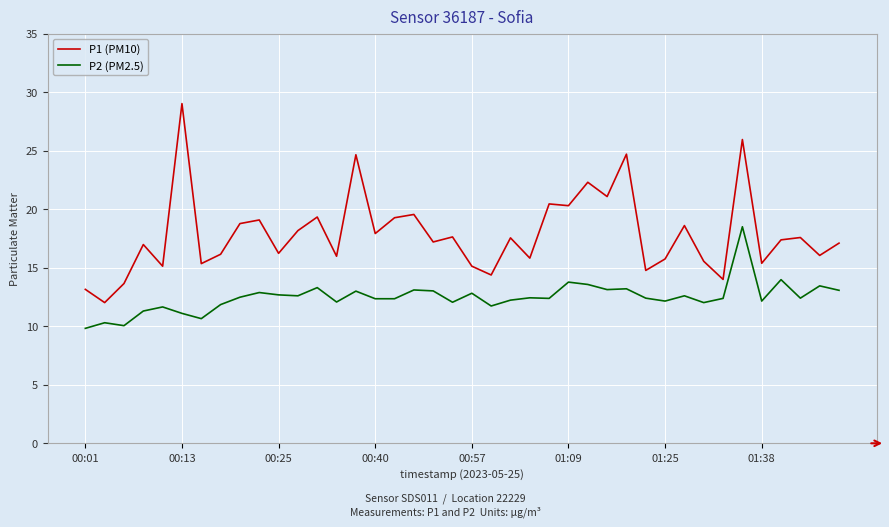

List the series in order of their overall mean, highest first.

P1 (PM10), P2 (PM2.5)